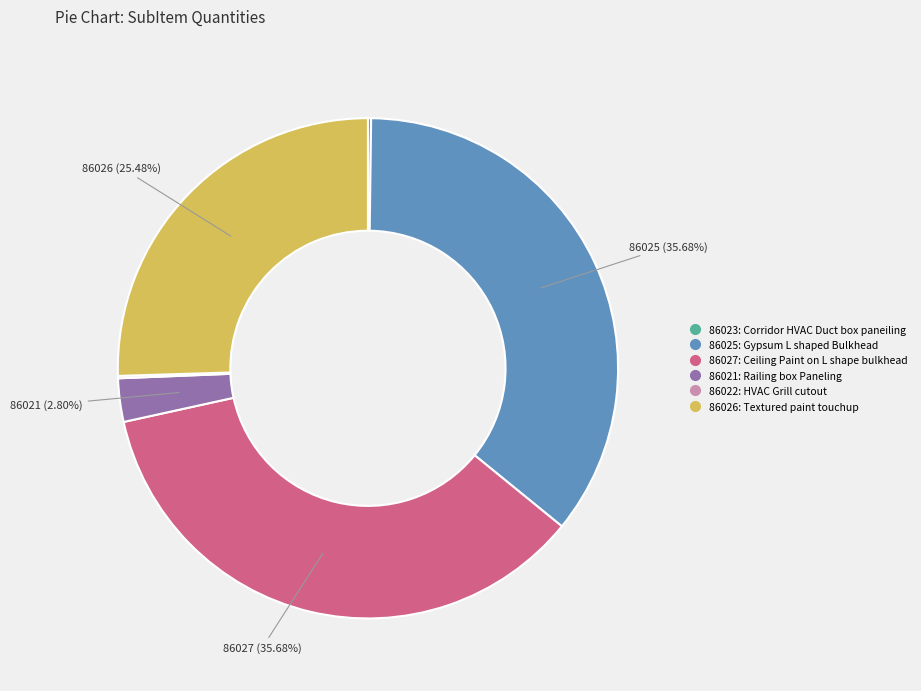

Combined, what portion of the pie is 86026 and 86025?

61.2%